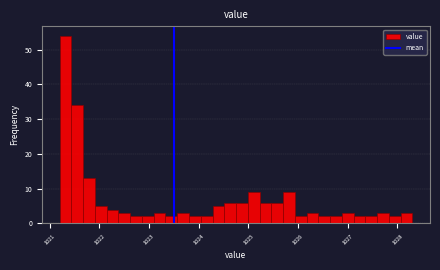

Read against the x-axis, roughly where is the centre of the tallest bar?

1021.3